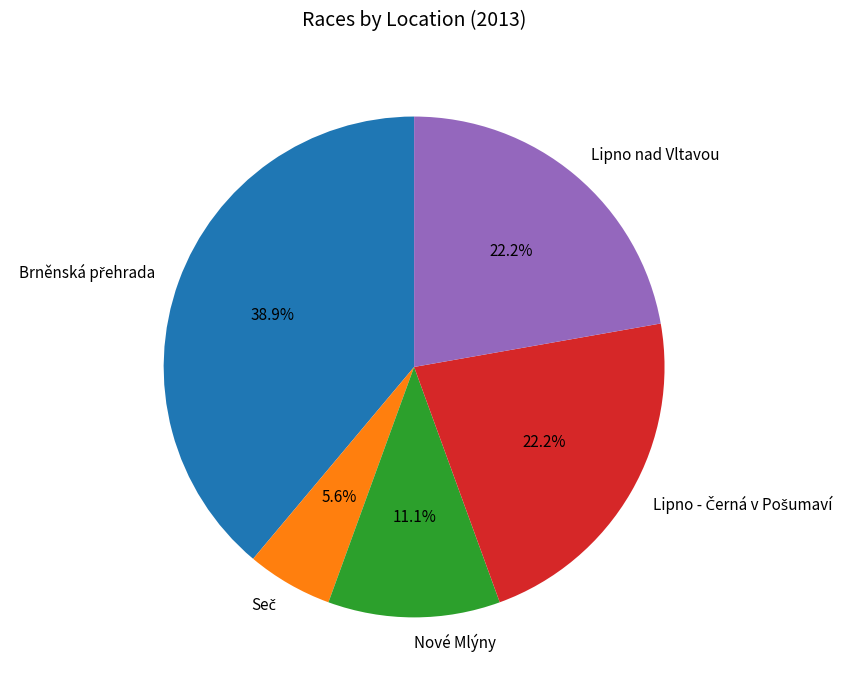

To the nearest percent, what is the difference between the largest and smallest slice percentages?

33%